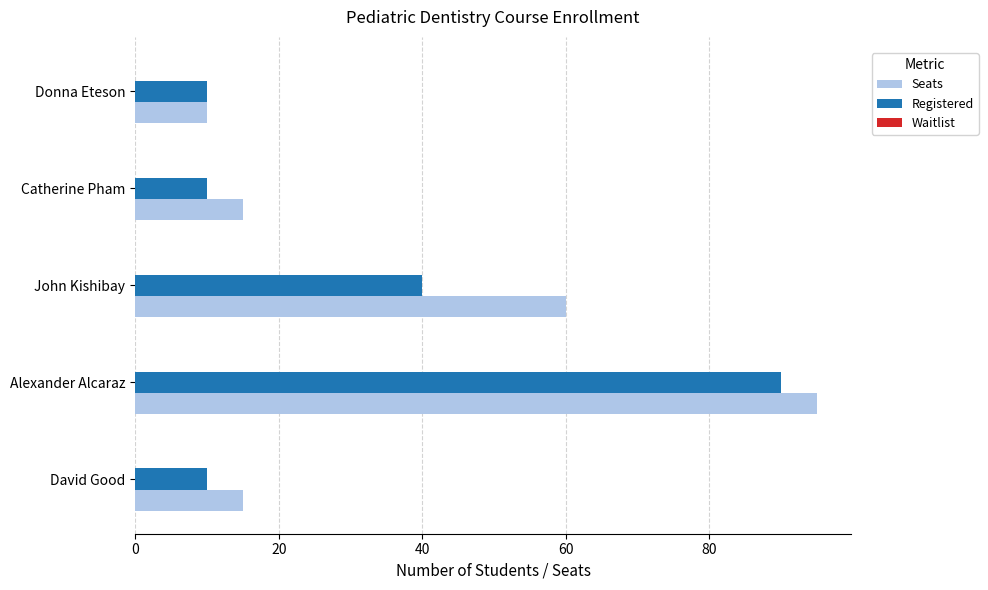

What is the sum of all Seats values?

195